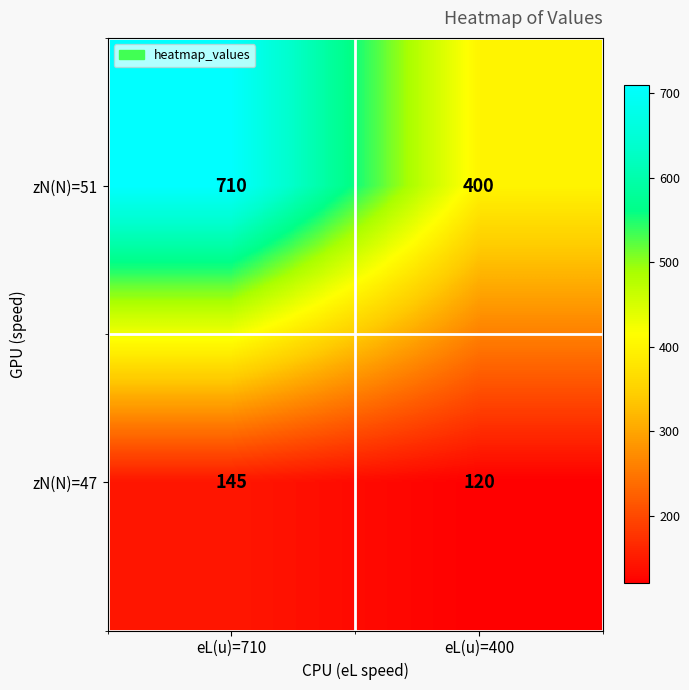

How many data points does each series have?

2